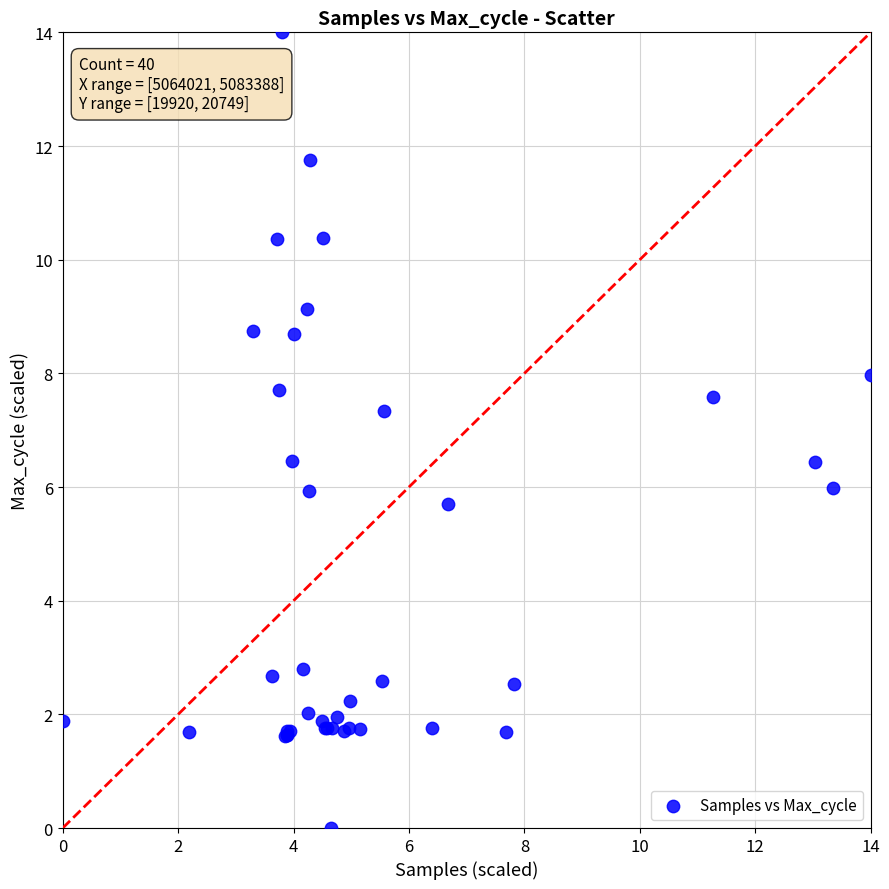

What Y value in the scatter plot is closest to 7?

7.3